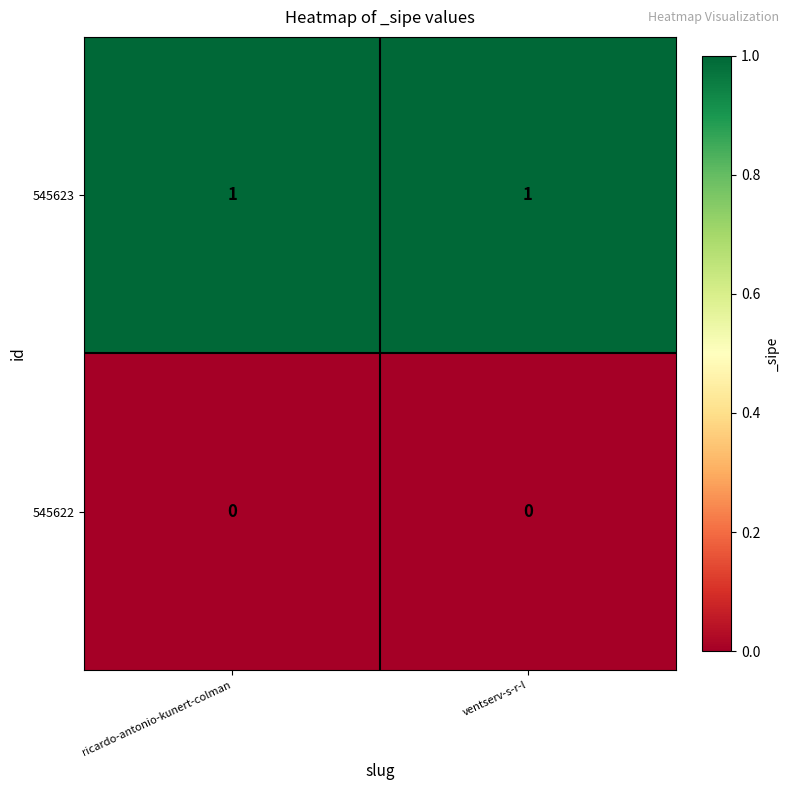

Rank the series by their average value, from highest to lowest.

545623, 545622